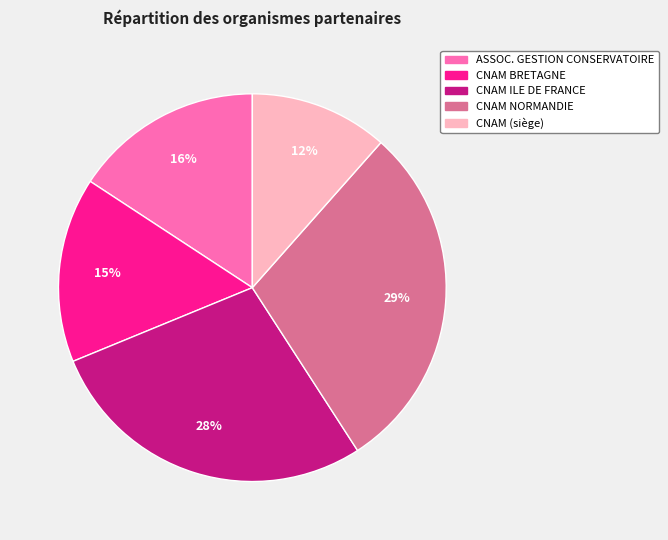

Is there any slice that represents more than half of the pie?

No